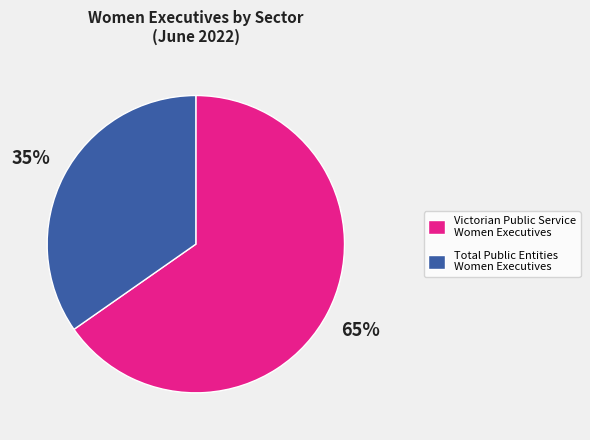

The Total Public Entities Women Executives slice represents 45% of the pie. True or false?

False